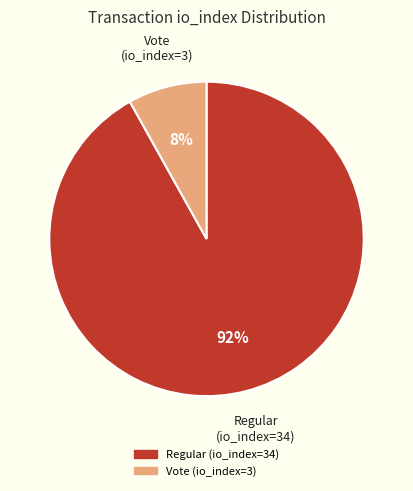

What is the largest slice in the pie chart?

Regular (io_index=34)